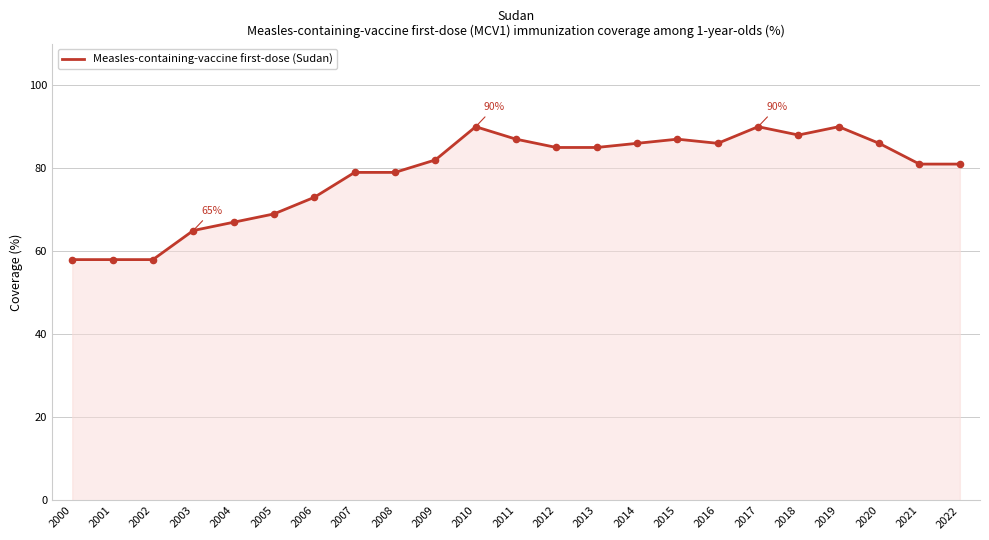

What is the ratio of the value at 2012 to the value at 2016?

1.0